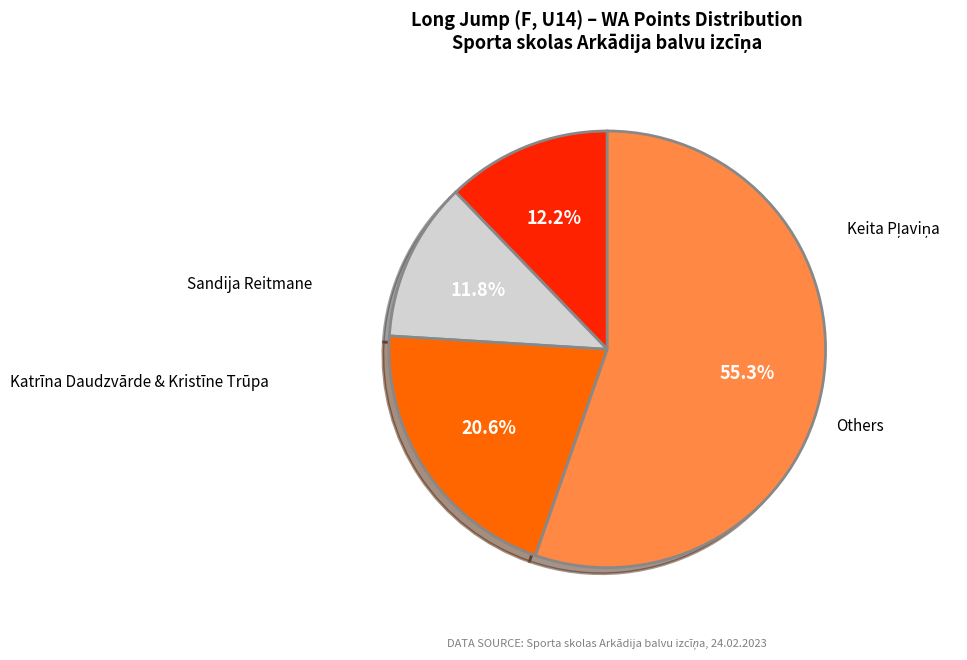

Is there a majority slice in this chart?

Yes